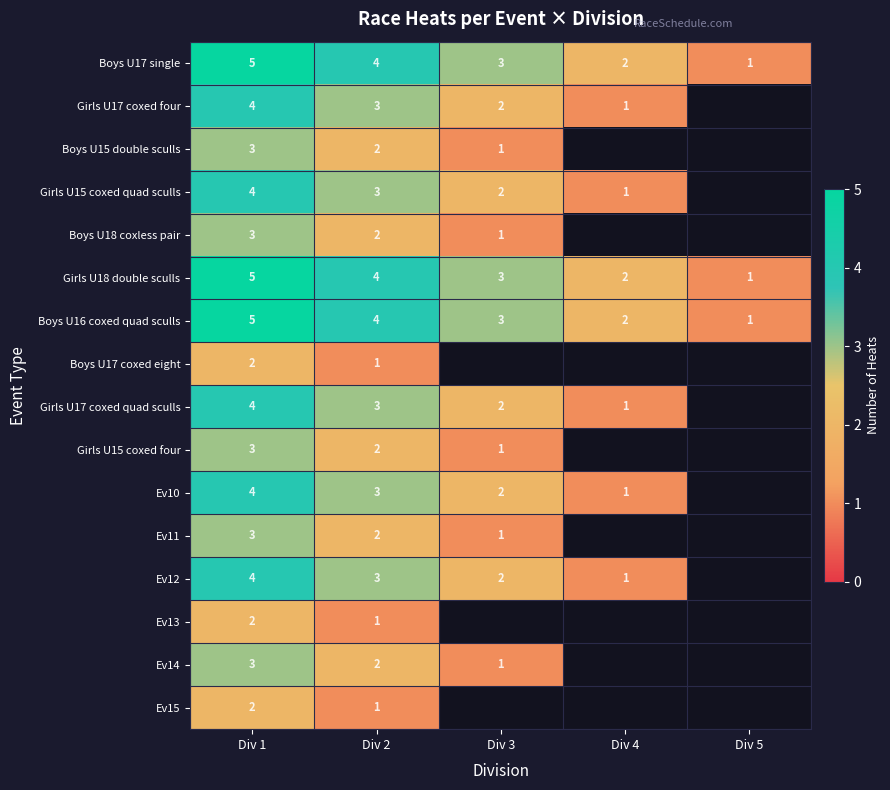

What is the spread (max minus min) of values at Div 2?

3